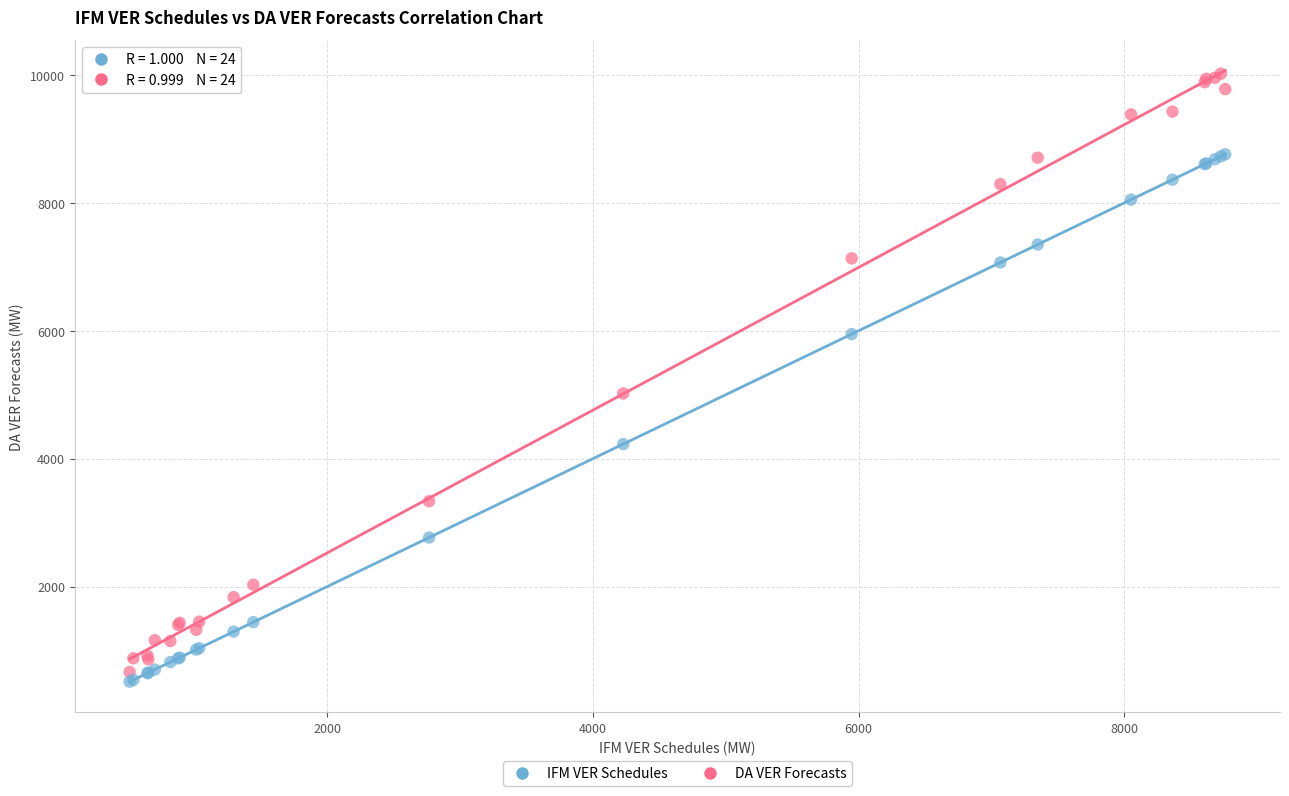

Which series has the largest Y range (max minus min)?

DA VER Forecasts